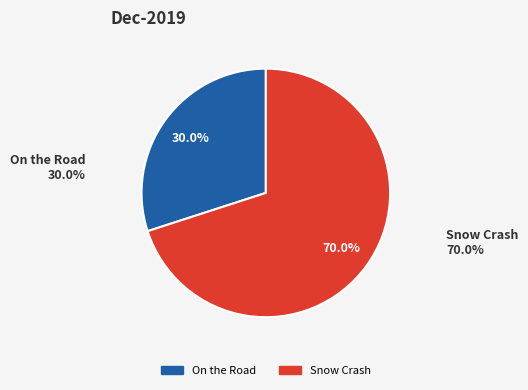

Count the number of slices in the pie.

2